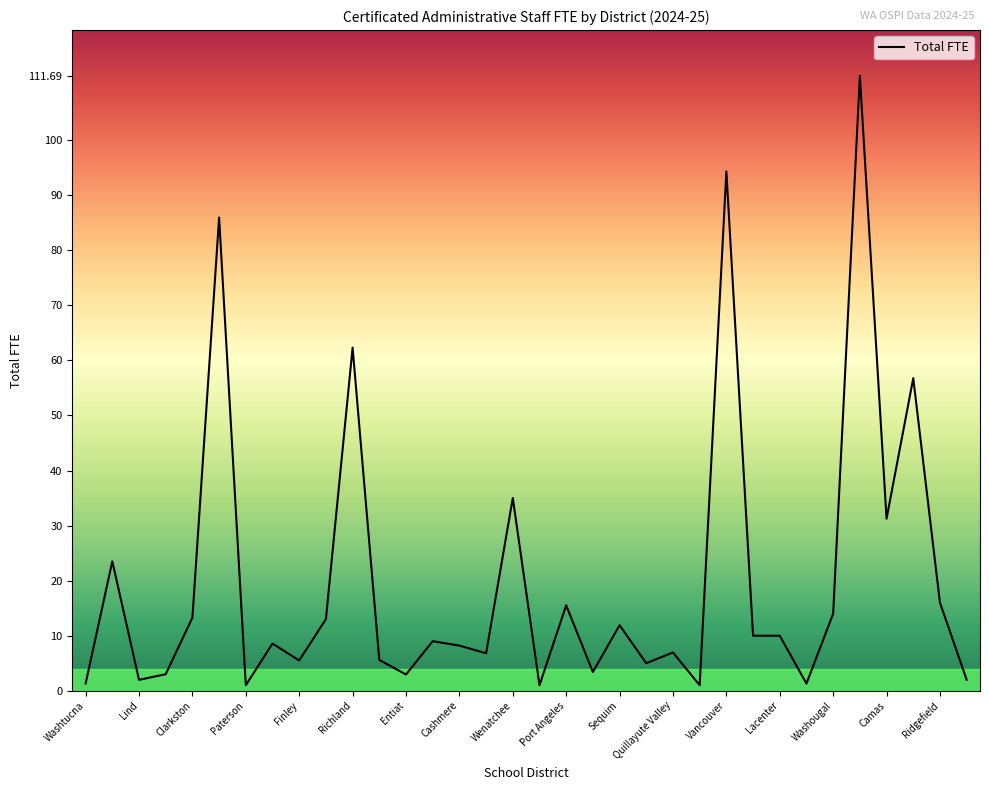

True or false: the data has more than 0 interior local peaks.

True